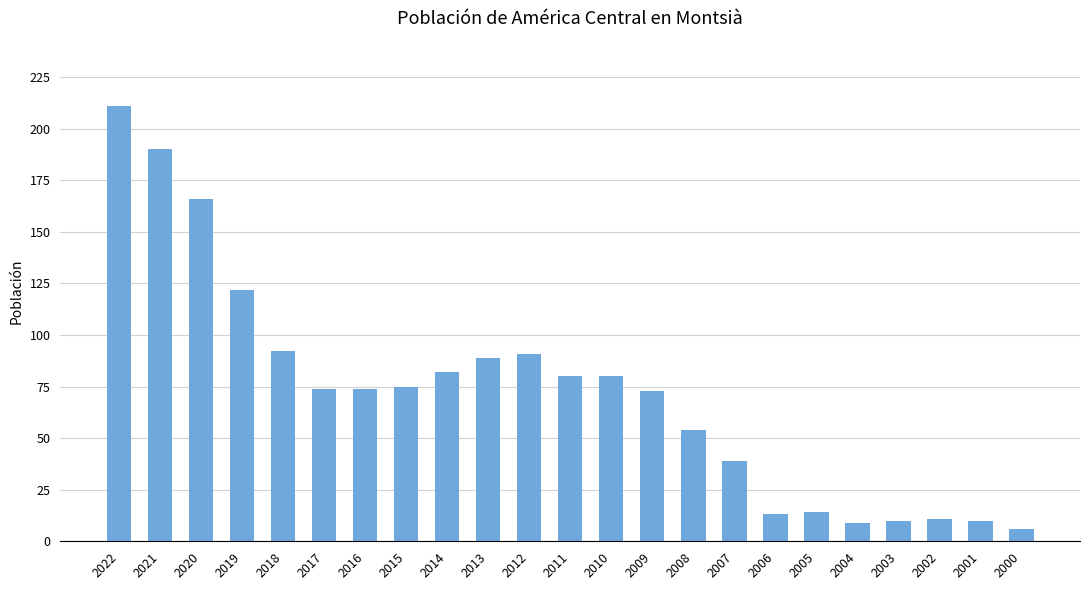

How many distinct data groups are displayed?

1